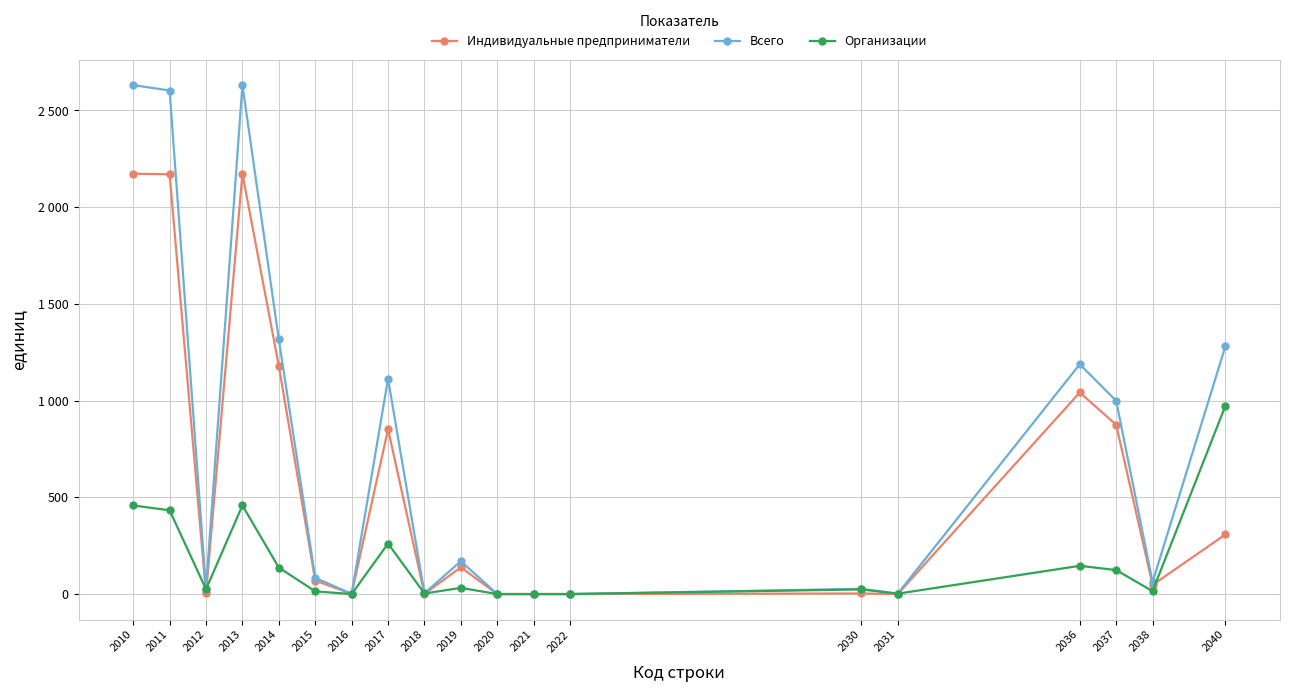

Where is Организации nearest to the value 486?

2010